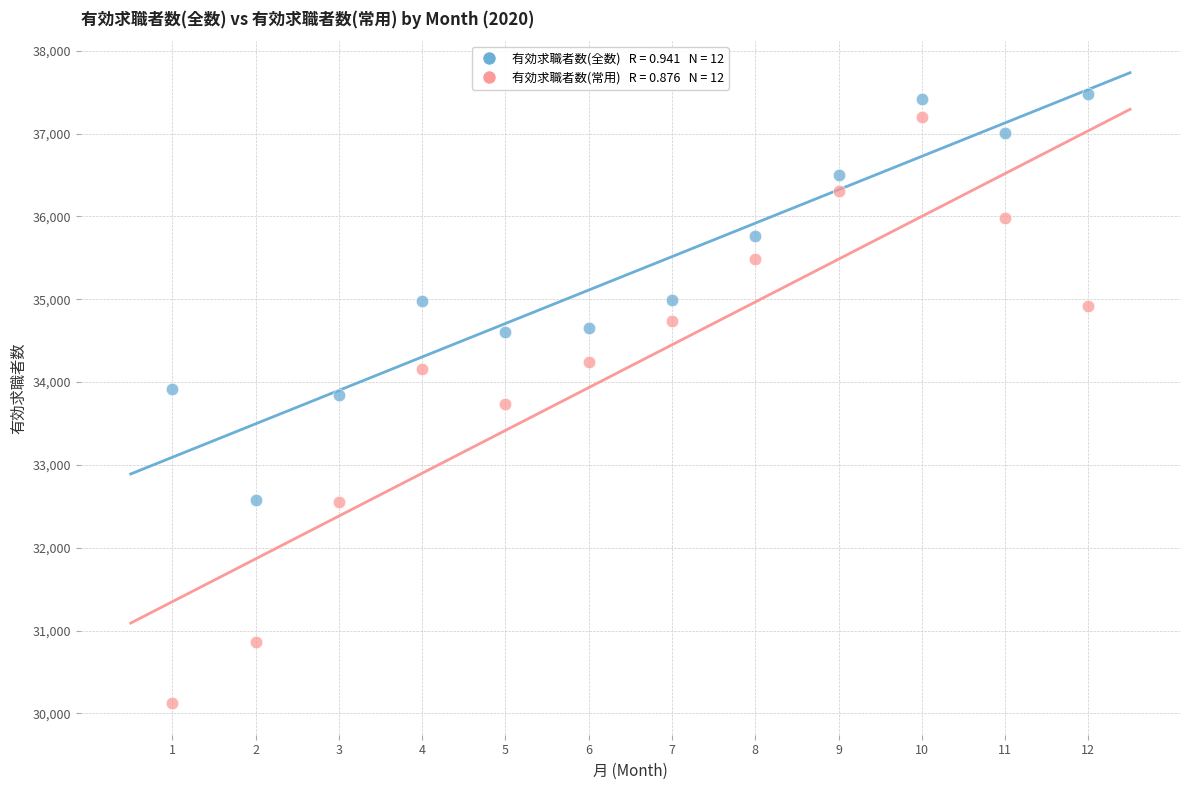

Across all data points, what is the range of X values (max minus min)?

11